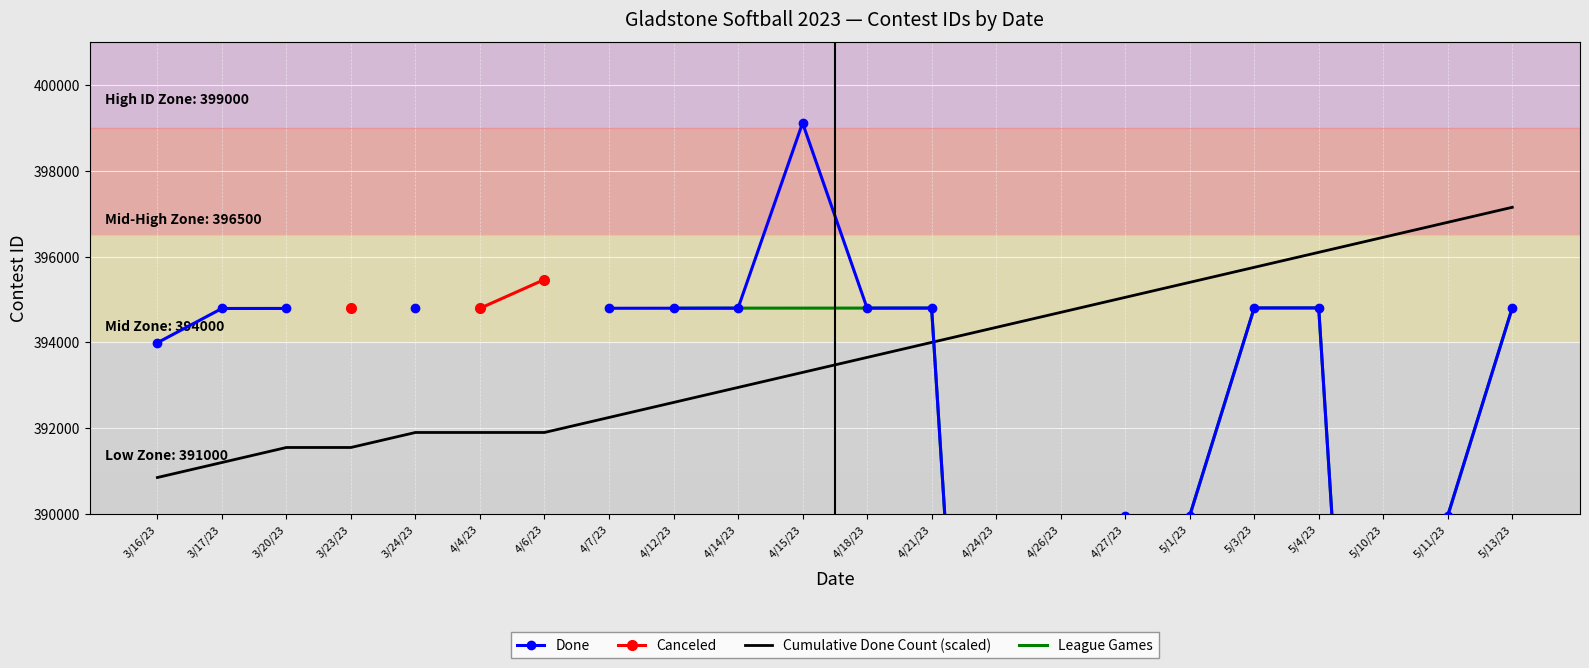

What is the maximum value for Cumulative Done Count (scaled)?

397150